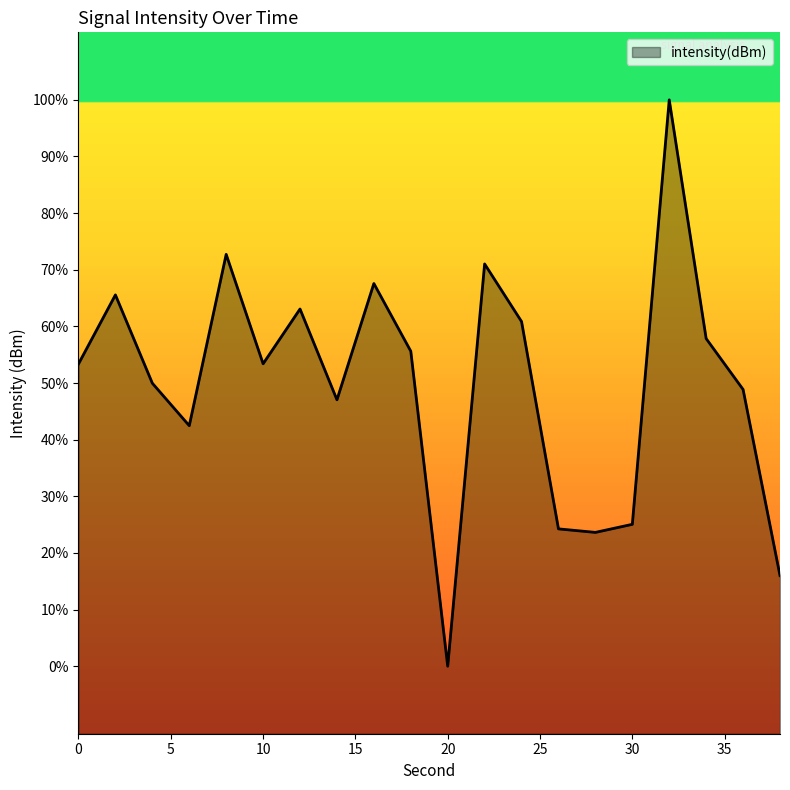

At which category does the data reach its first local valley?

6